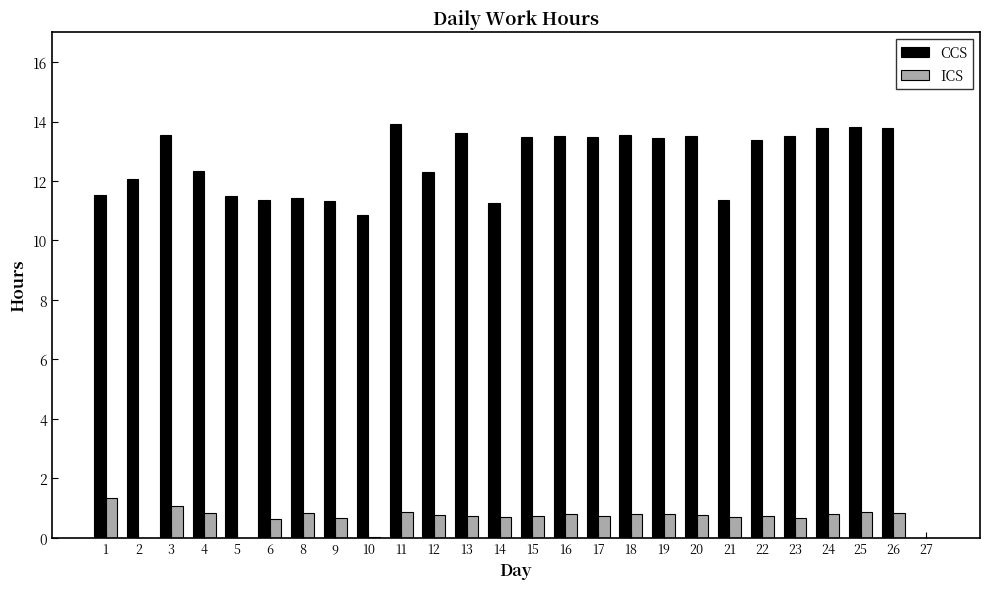

What is the greatest value displayed?

13.9